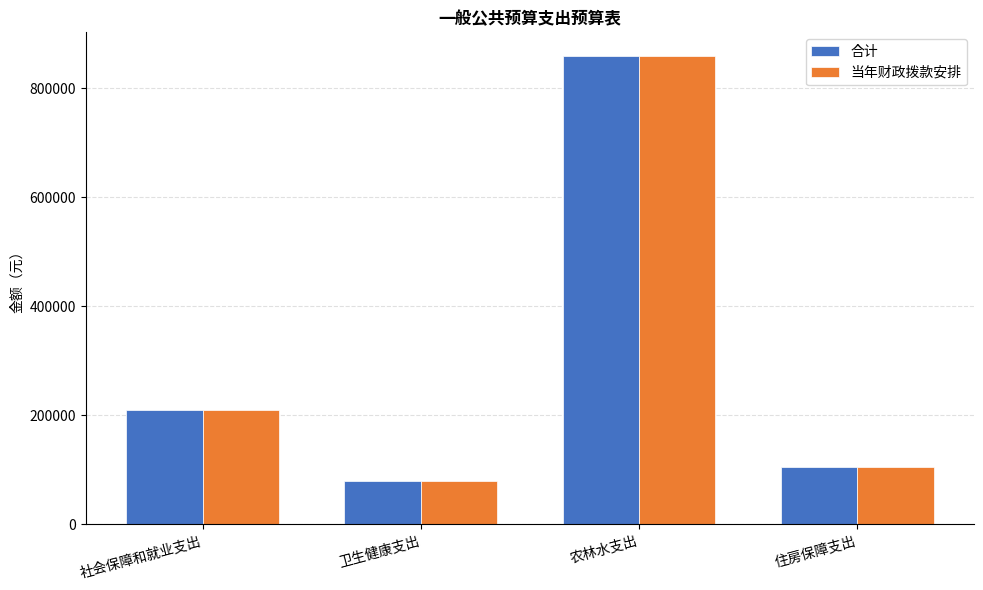

What are all the series names shown in the legend?

合计, 当年财政拨款安排